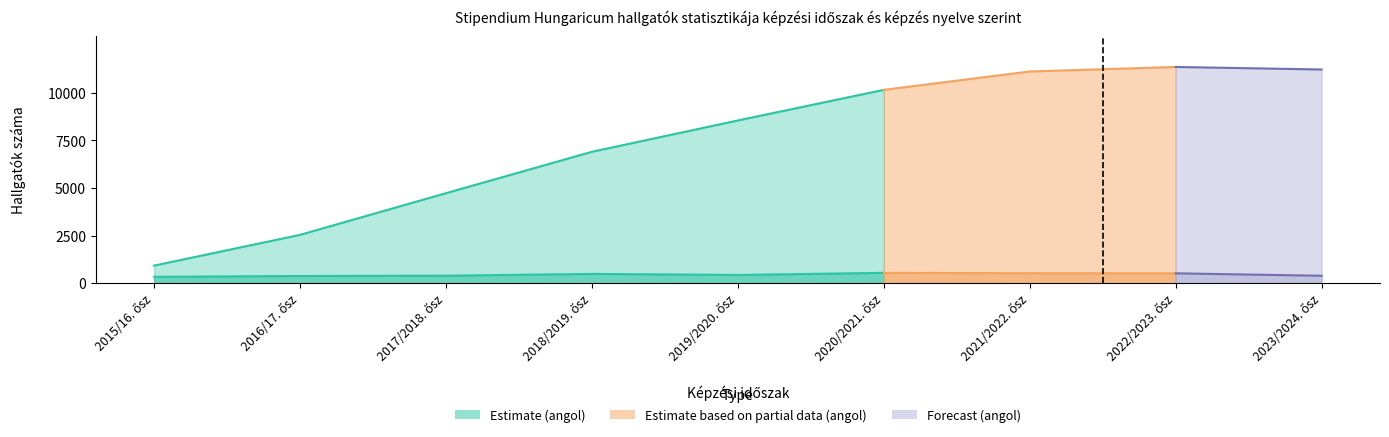

Where is Összesen nearest to the value 6608?

2018/2019. ősz